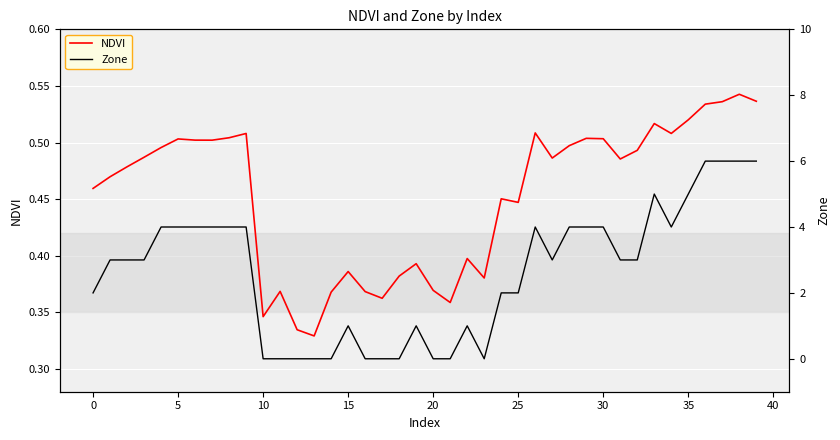

How many categories are shown in the chart?

40